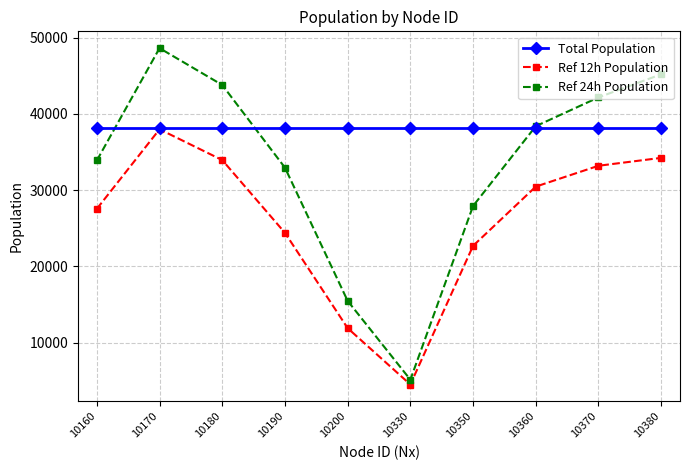

What is the difference between the second highest and minimum values in the Ref 24h Population series?

40038